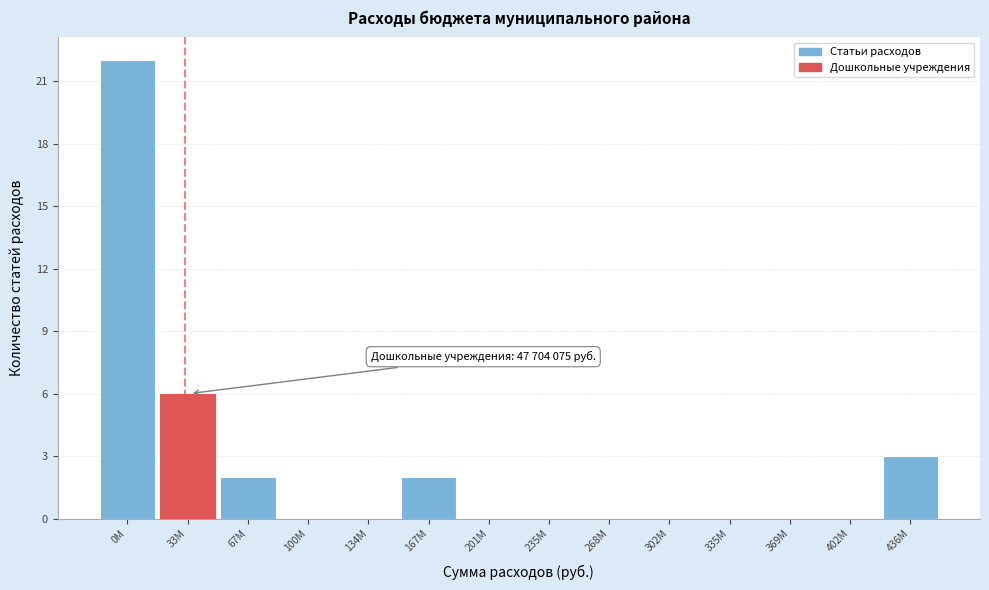

Reading left to right, transcribe all the data shown in this chart.

0M=22	33M=6	67M=2	100M=0	134M=0	167M=2	201M=0	235M=0	268M=0	302M=0	335M=0	369M=0	402M=0	436M=3